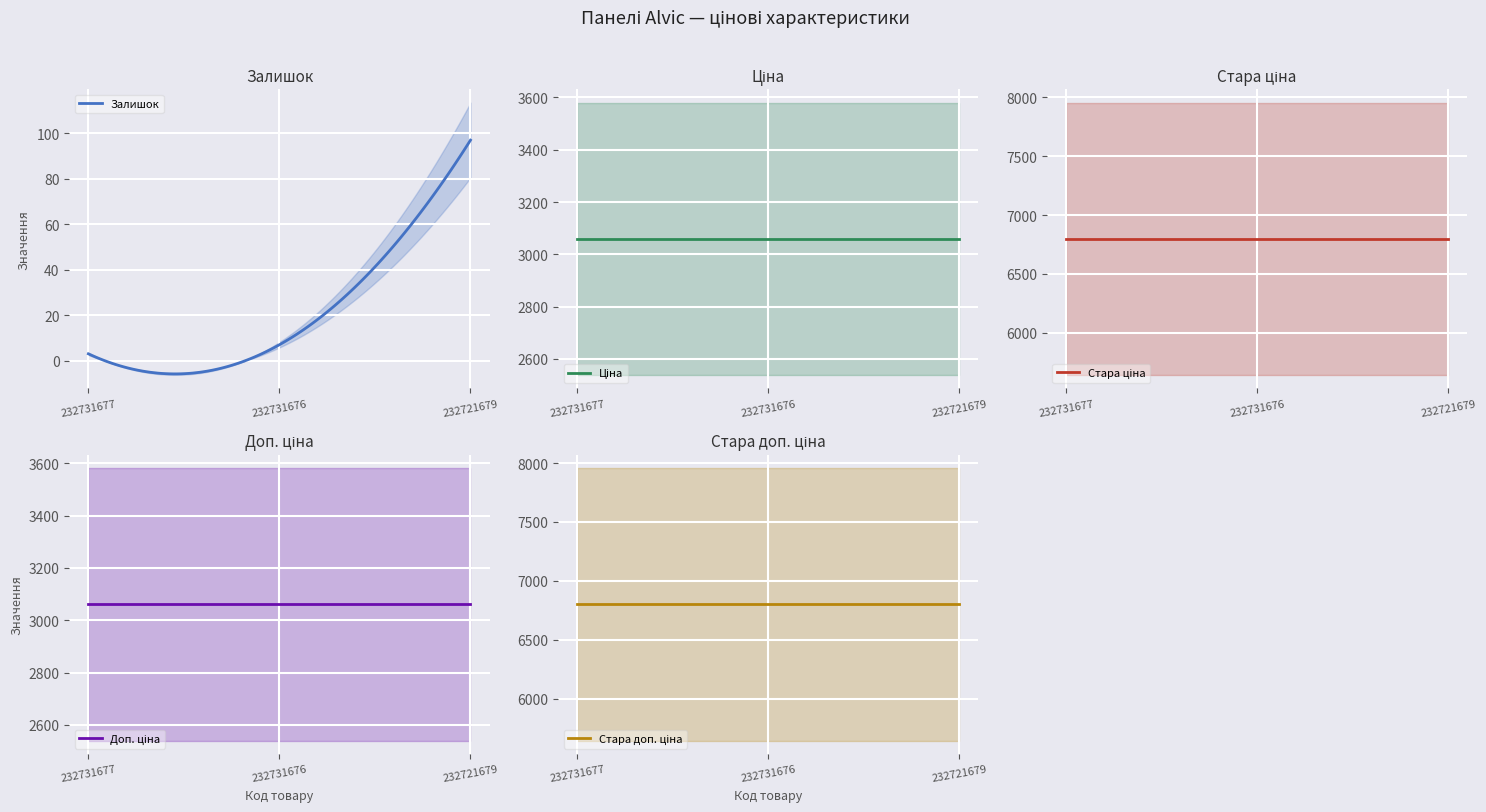

At which category does the chart reach its minimum across all series?

232731677